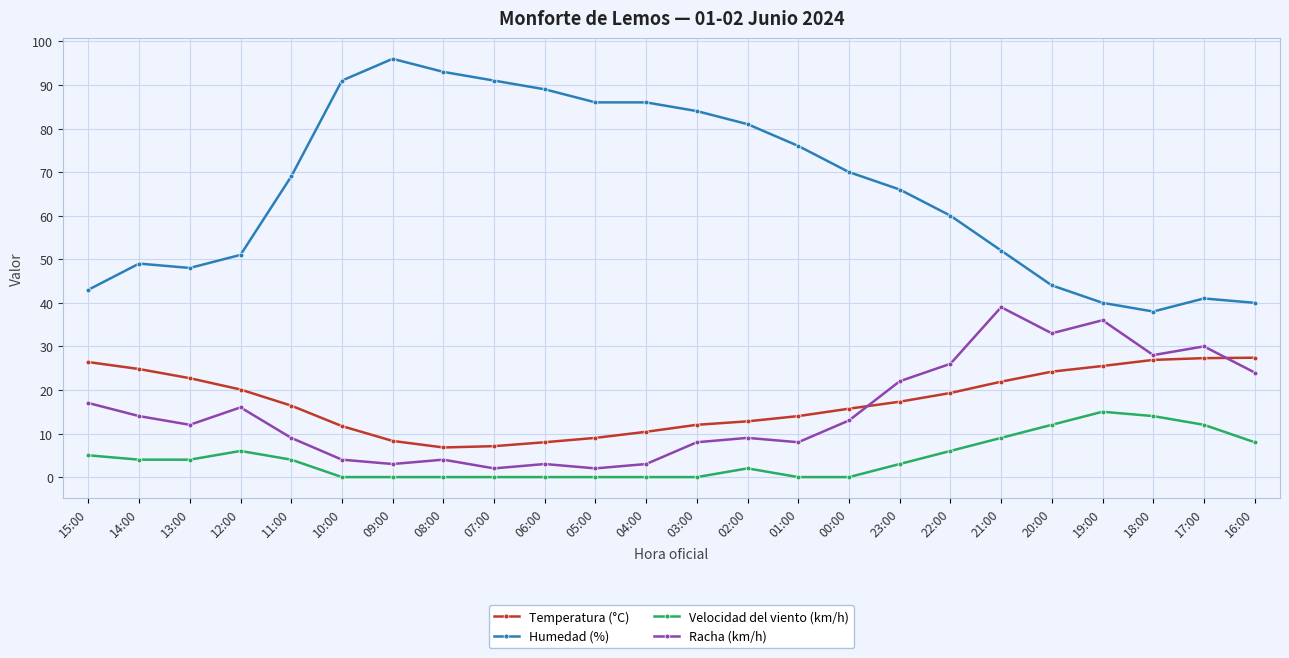

What is the total value across all series at 02:00?

104.8